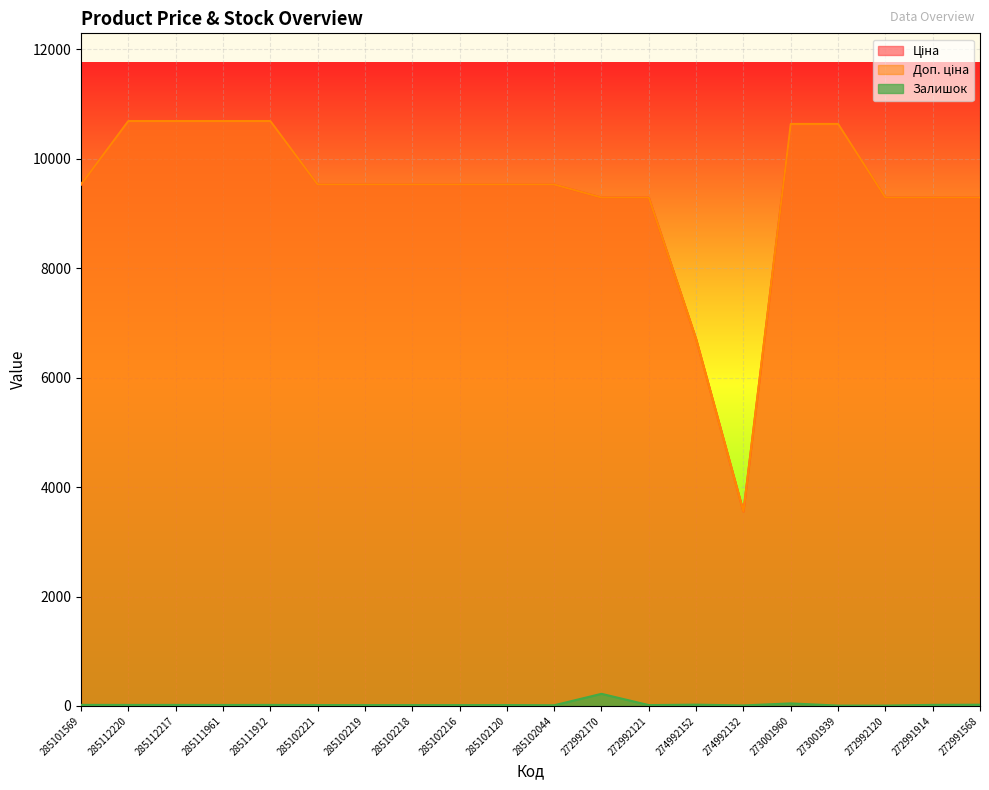

What is the total value across all series at 274992132?

7117.0